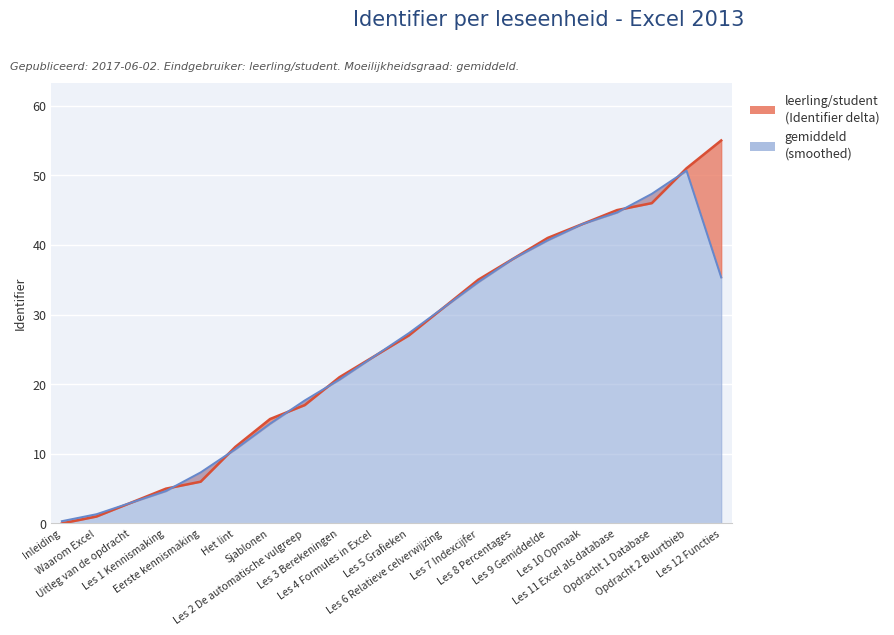

Reading right to left, list all the values displayed in this chart.

55	51	46	45	43	41	38	35	31	27	24	21	17	15	11	6	5	3	1	0